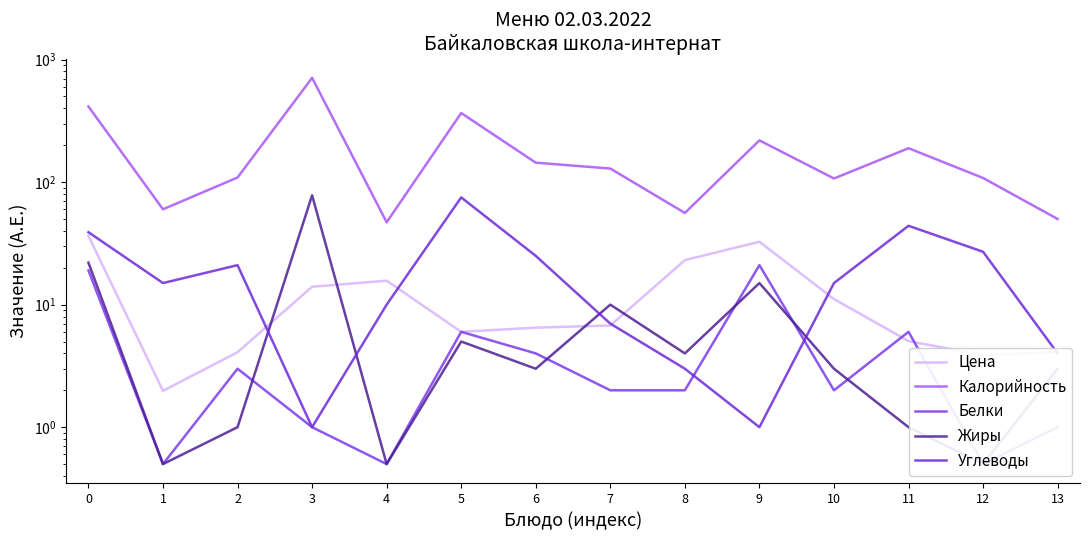

What is the value of the Цена point at the 13th from the left?

3.9